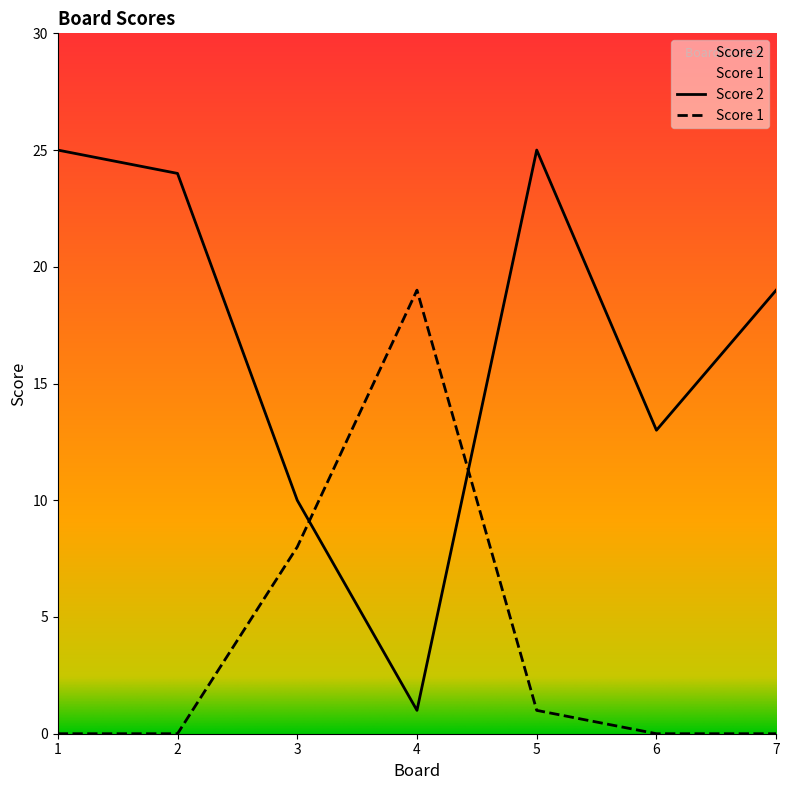

How many distinct data groups are displayed?

2